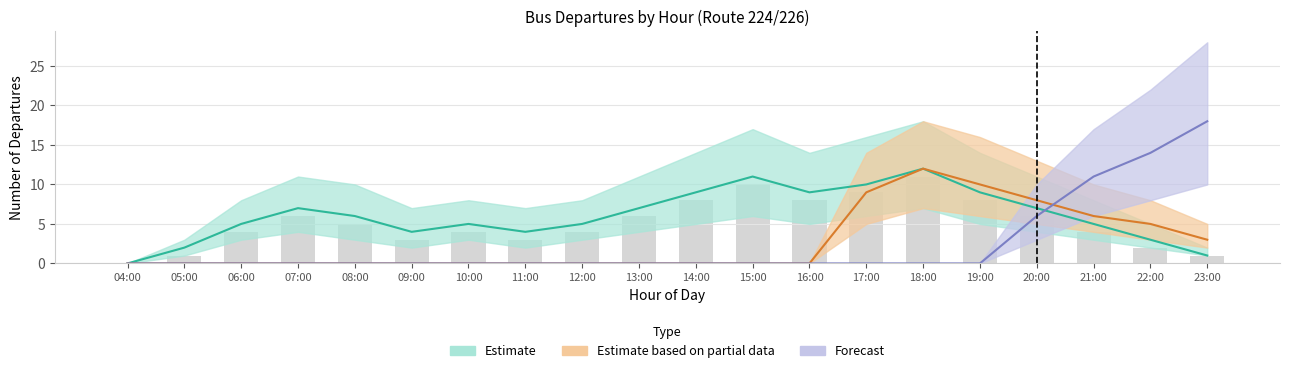

How many positive values are there?

19